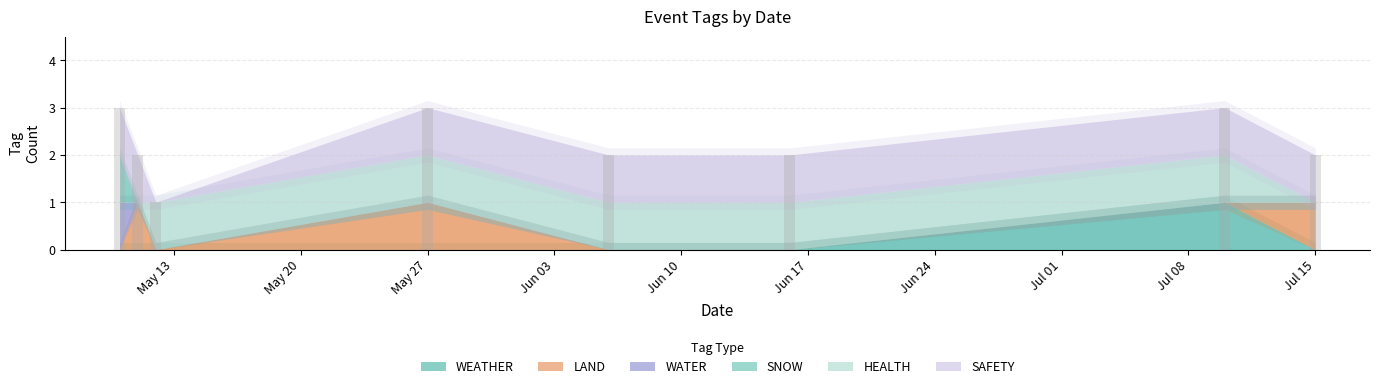

Reading left to right, list all the values displayed in this chart.

3	2	1	3	2	2	3	2